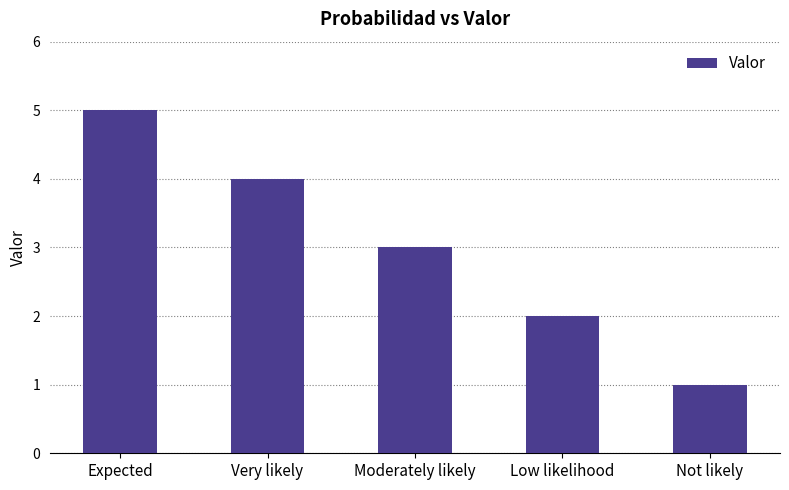

How many categories are shown in the chart?

5